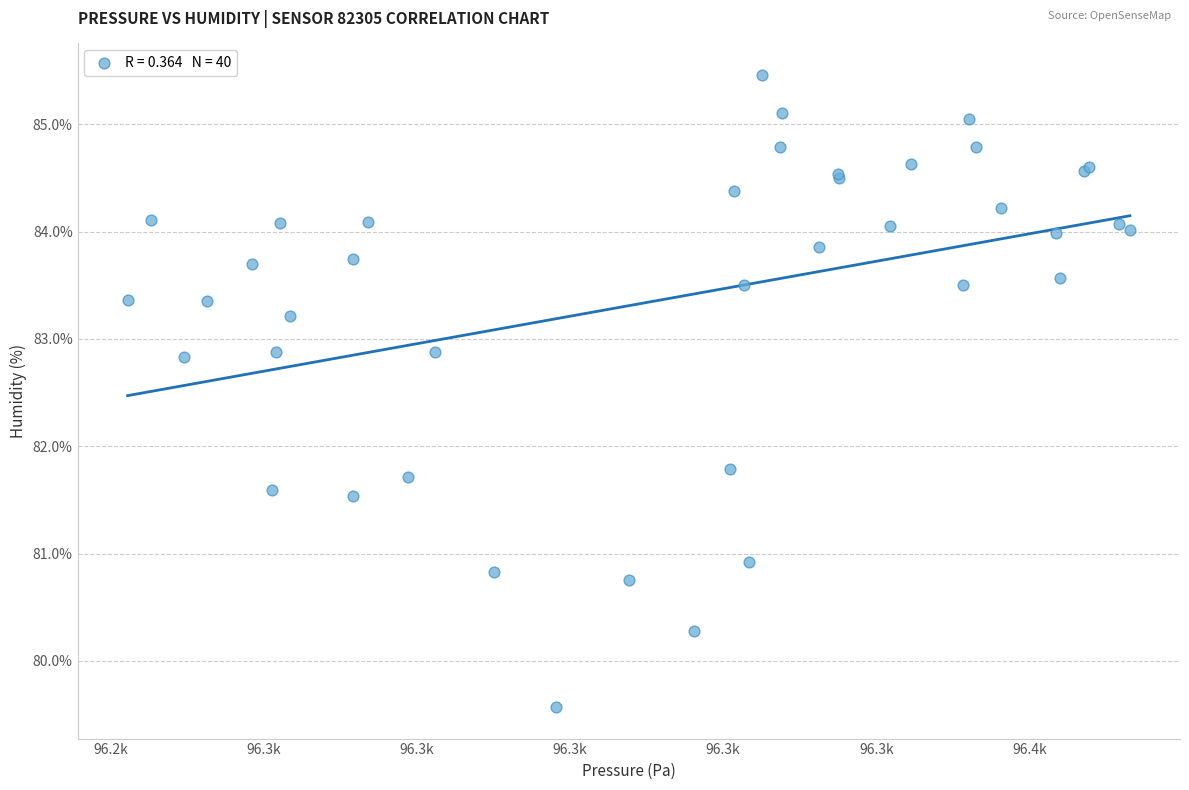

What Y value in the scatter plot is closest to 82?

81.8